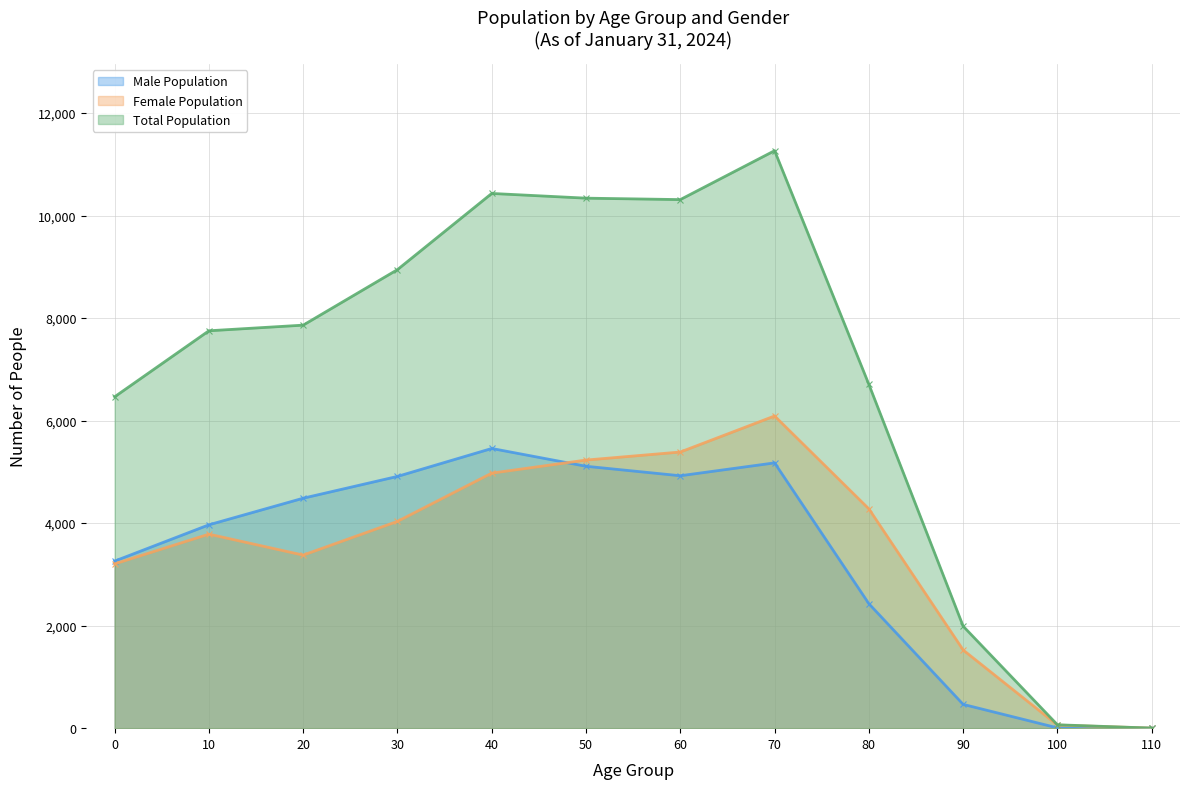

Reading right to left, extract all data points from this chart.

Male Population: 110=0	100=6	90=464	80=2428	70=5175	60=4924	50=5109	40=5456	30=4911	20=4486	10=3967	0=3259
Female Population: 110=1	100=60	90=1525	80=4278	70=6090	60=5387	50=5230	40=4975	30=4034	20=3376	10=3785	0=3205
Total Population: 110=1	100=66	90=1989	80=6706	70=11265	60=10311	50=10339	40=10431	30=8945	20=7862	10=7752	0=6464